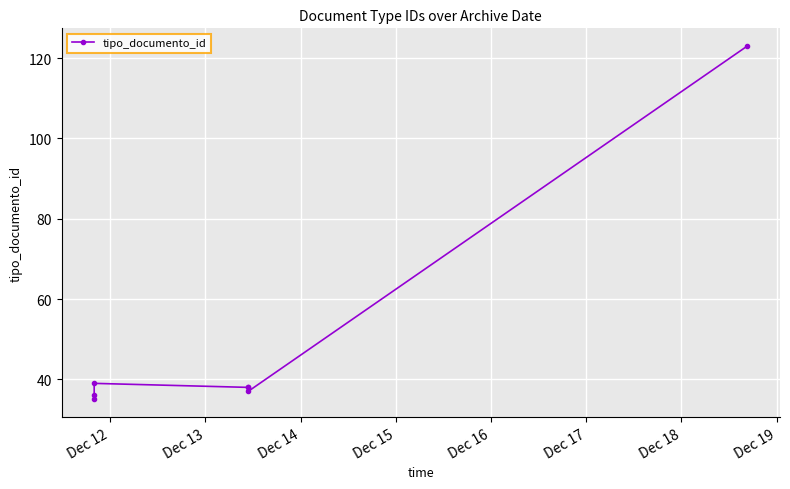

What is the maximum value shown in the chart?

123